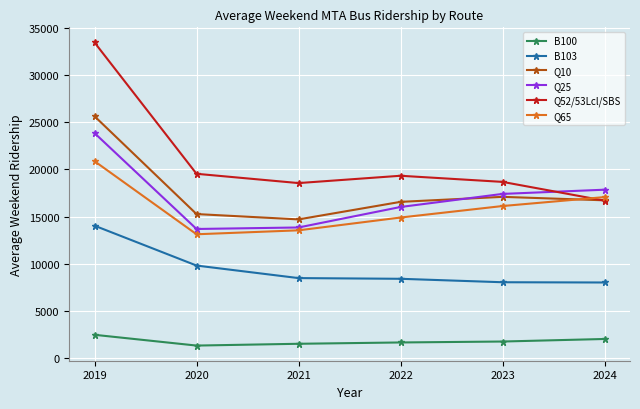

At which label does B100 reach its peak?

2019